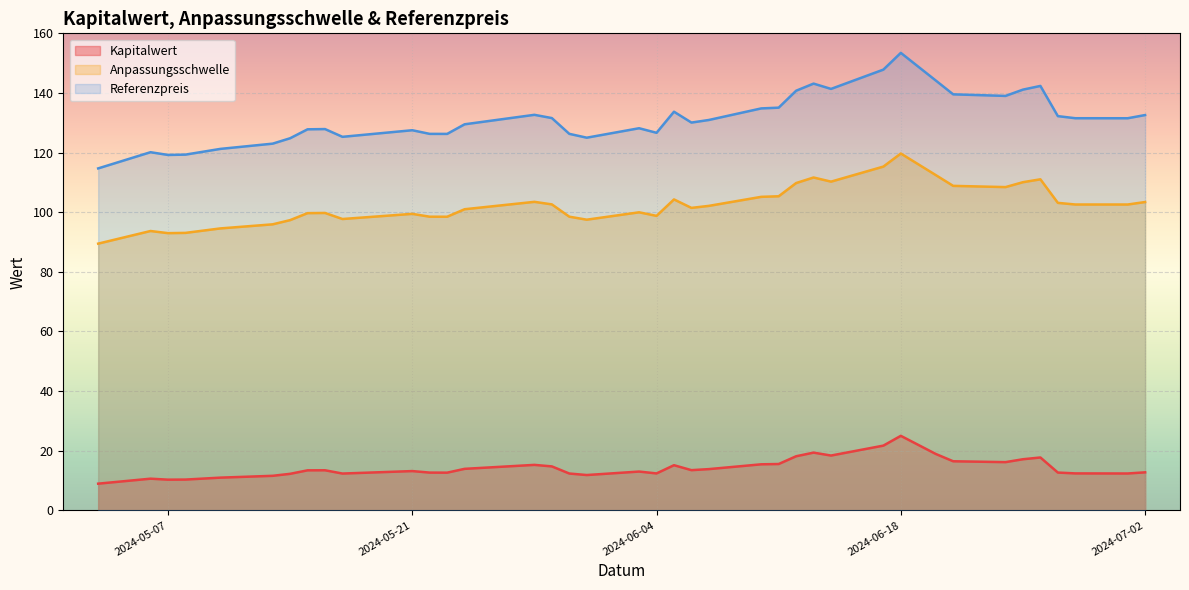

What is the highest value of the Referenzpreis series?

153.4